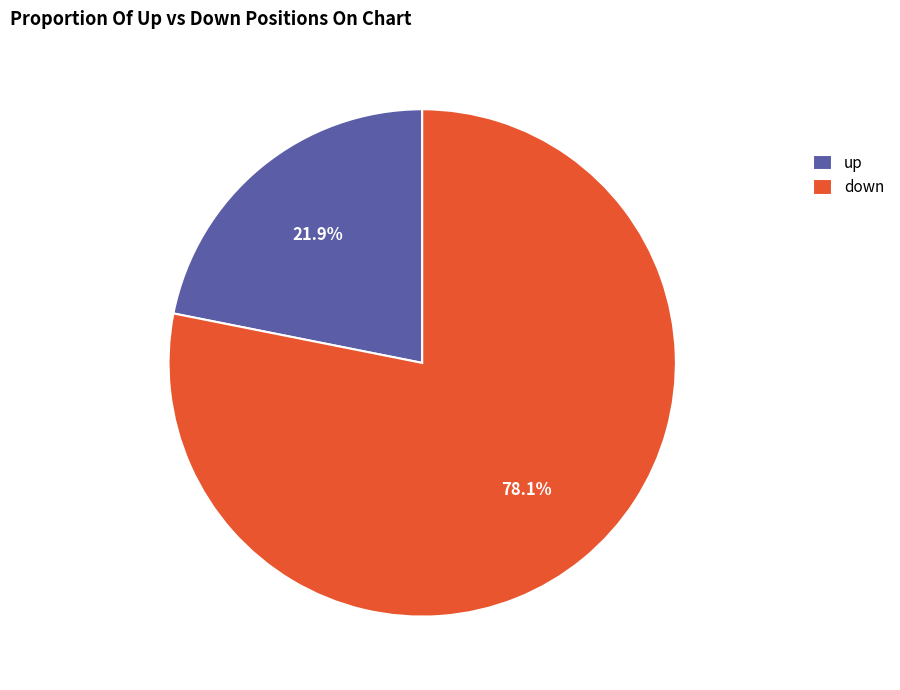

To the nearest percent, what is the difference between the largest and smallest slice percentages?

56%